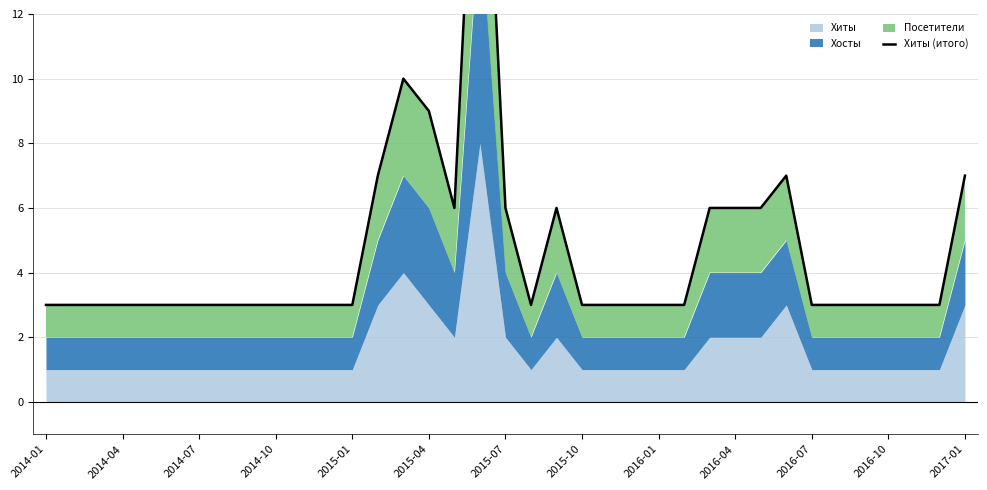

Is it true that the value at 2015-04 is 12?

False